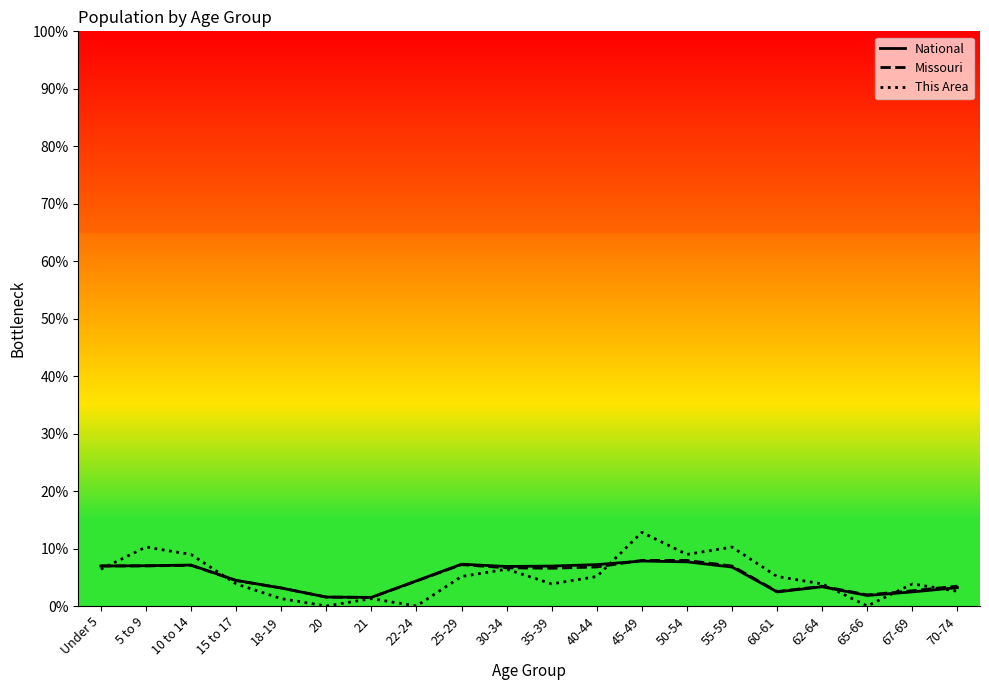

Which series has the largest total across all categories?

National